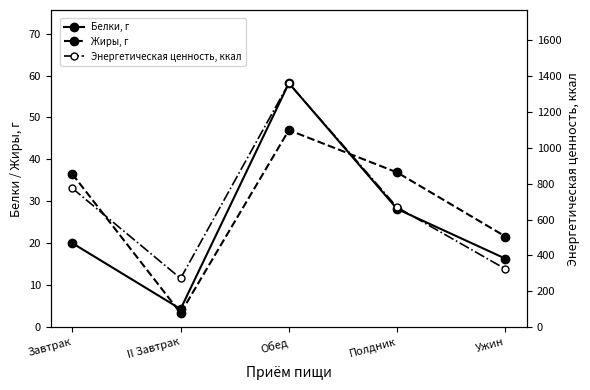

At how many categories does at least one series exceed 917?

1